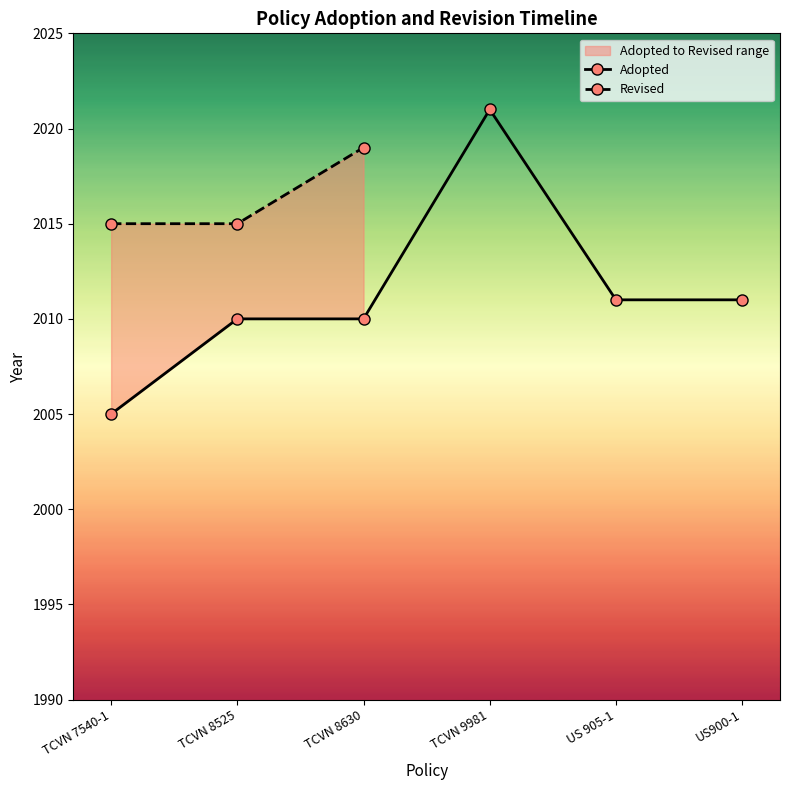

List the labels in order of value, largest first.

TCVN 9981, US 905-1, US900-1, TCVN 8525, TCVN 8630, TCVN 7540-1